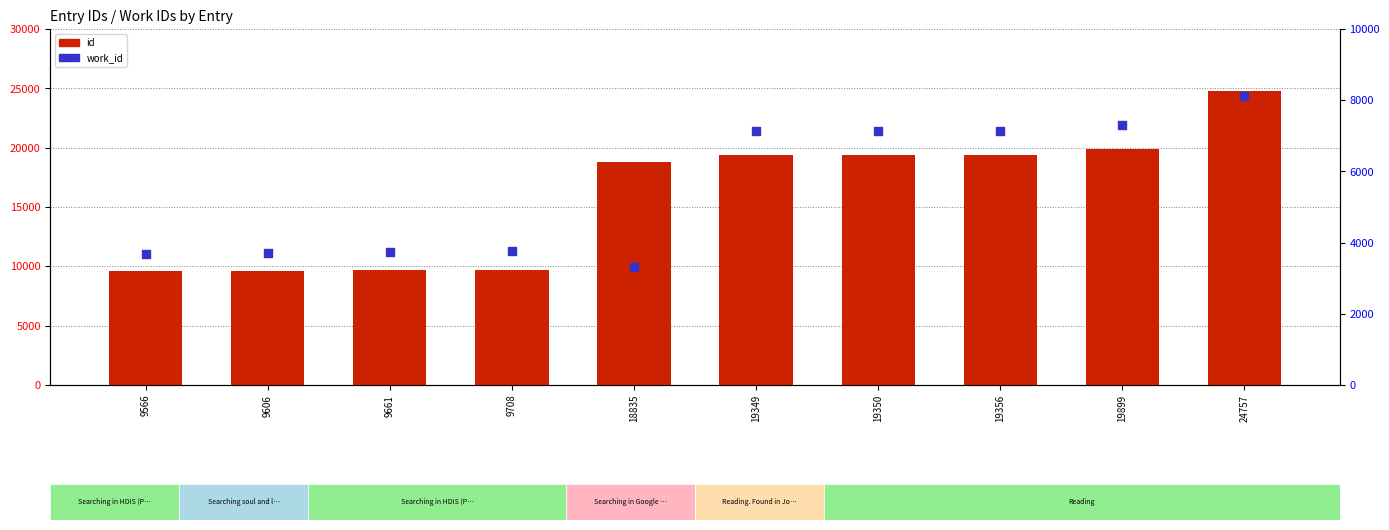

Which series reaches the maximum Y coordinate?

id